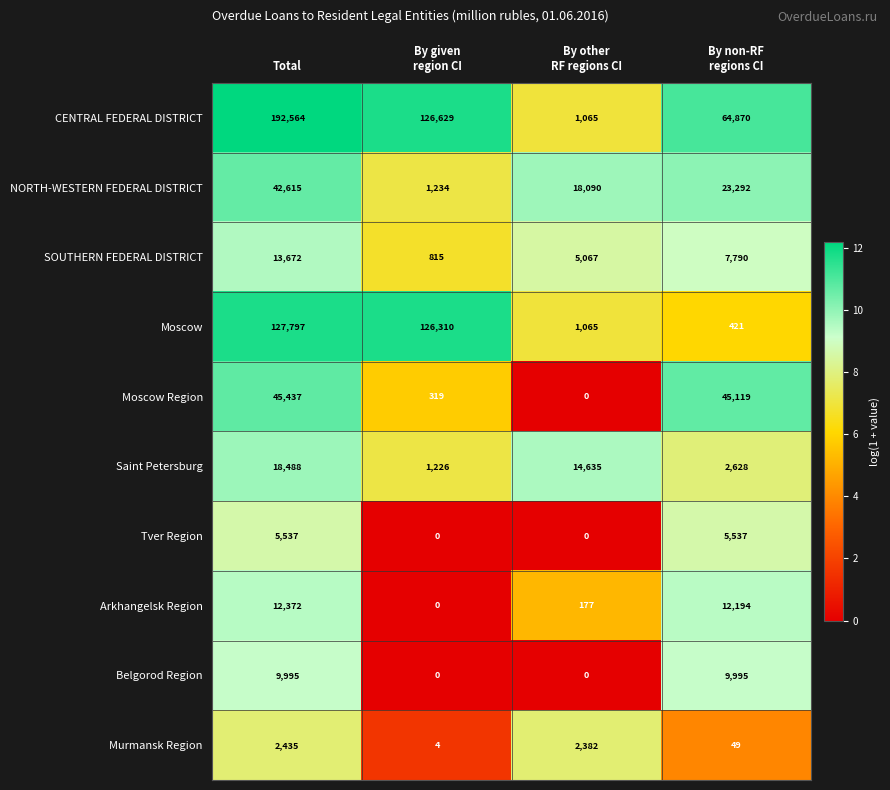

Which series has the largest range (max minus min)?

CENTRAL FEDERAL DISTRICT